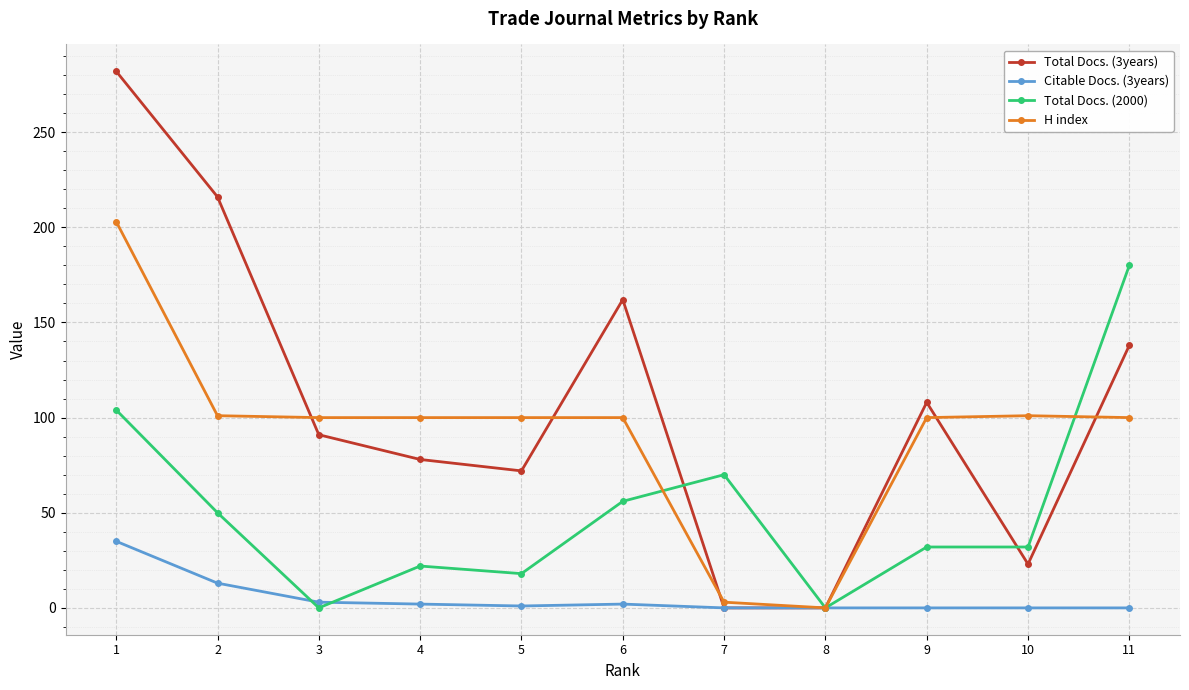

True or false: Total Docs. (3years) has more than 2 points higher than both neighbors.

False